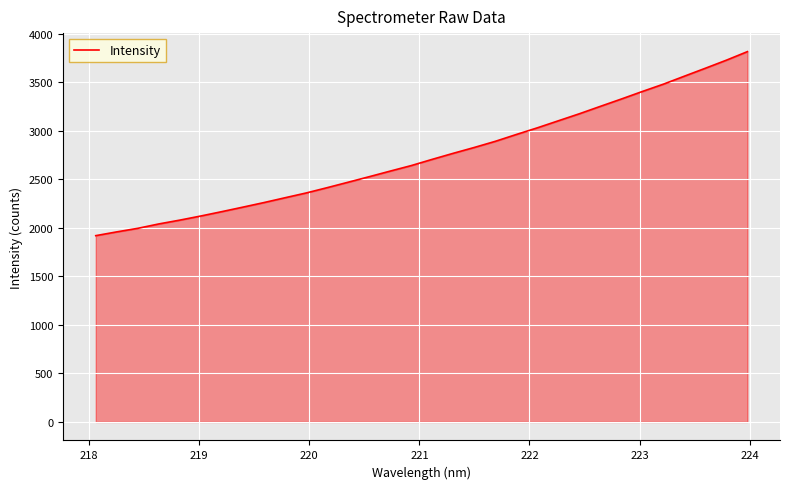

What is the difference between the maximum and minimum values?

1897.1